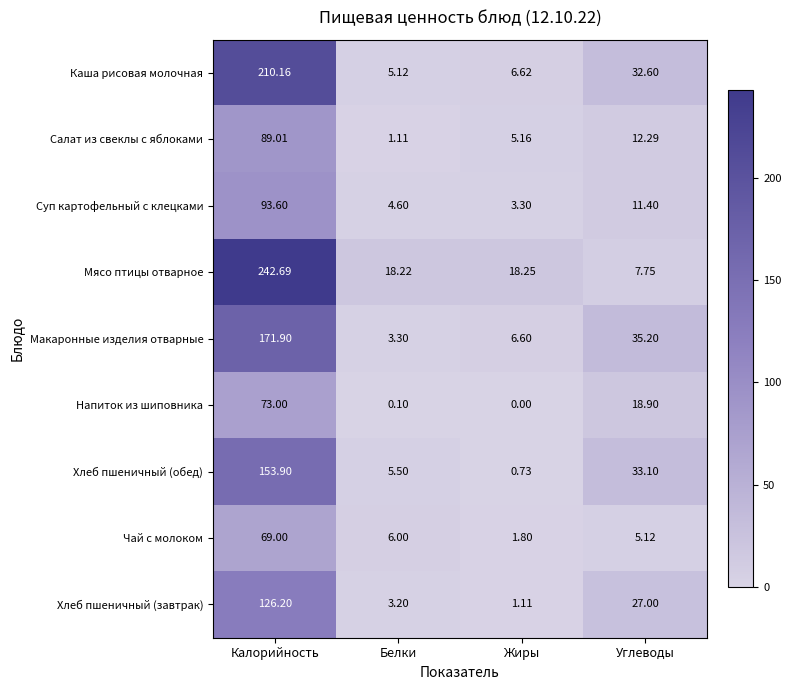

At which label is Каша рисовая молочная closest to 107?

Углеводы